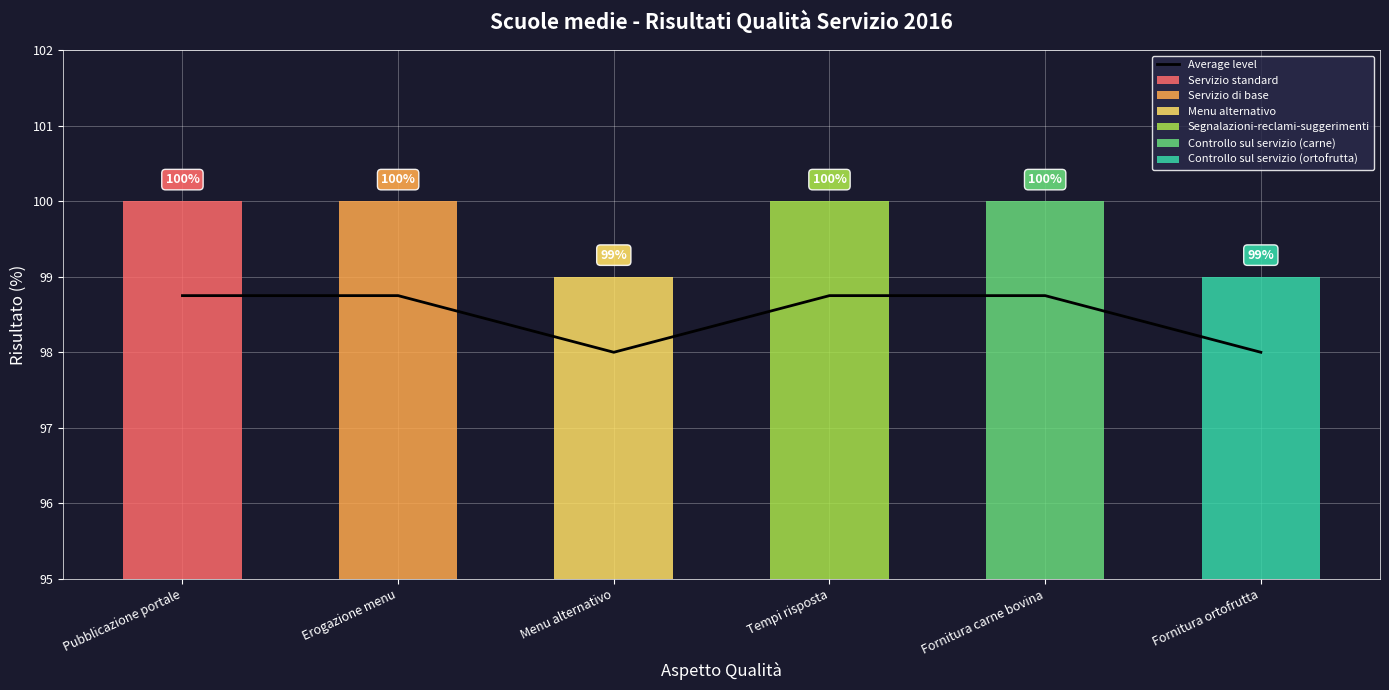

Reading right to left, transcribe all the data shown in this chart.

Fornitura ortofrutta=98.0	Fornitura carne bovina=98.8	Tempi risposta=98.8	Menu alternativo=98.0	Erogazione menu=98.8	Pubblicazione portale=98.8